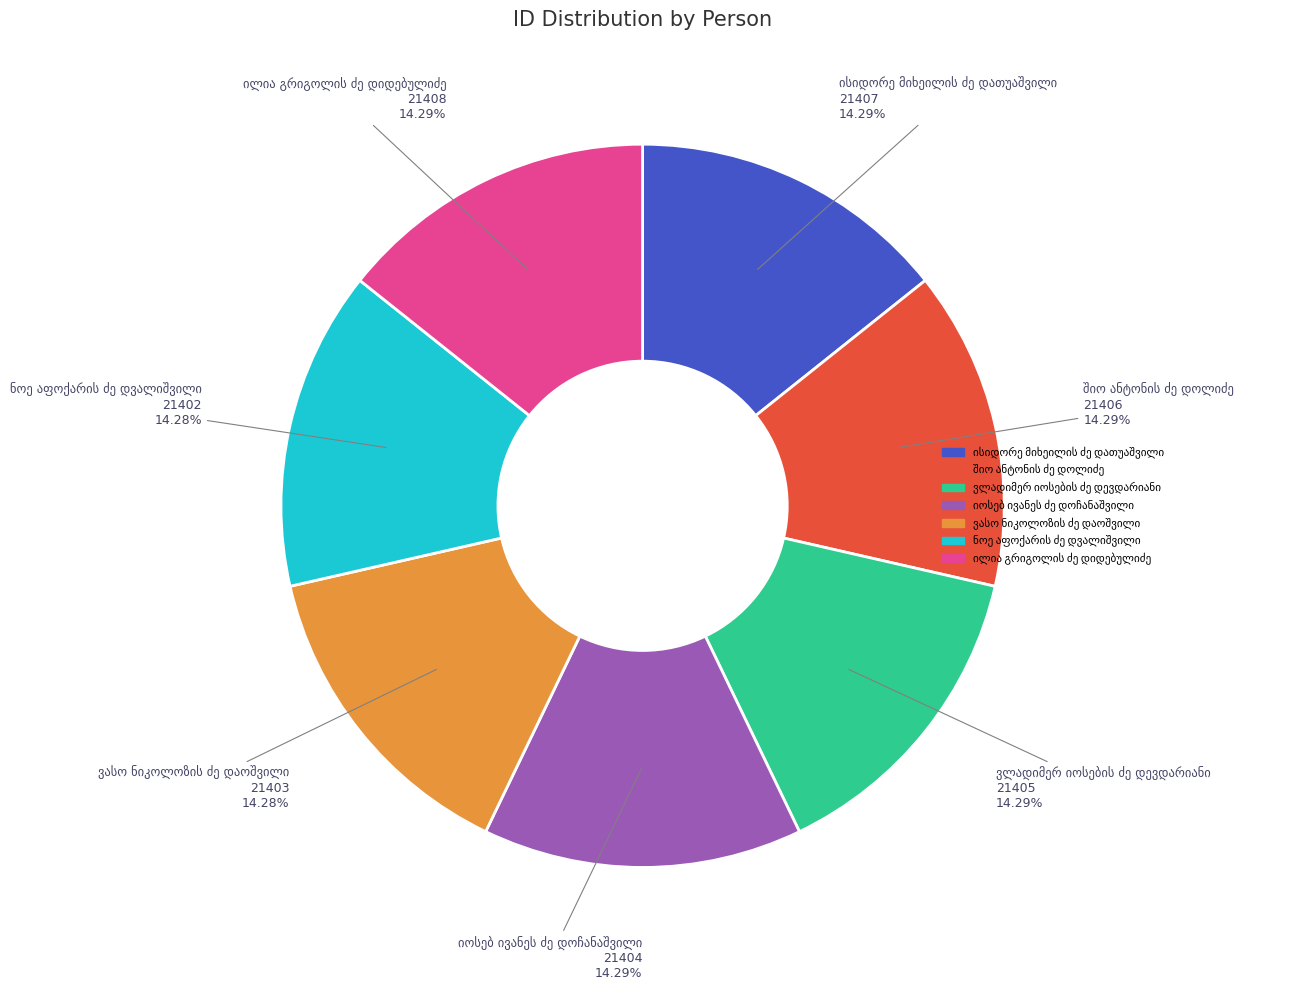

Does any single category account for the majority?

No